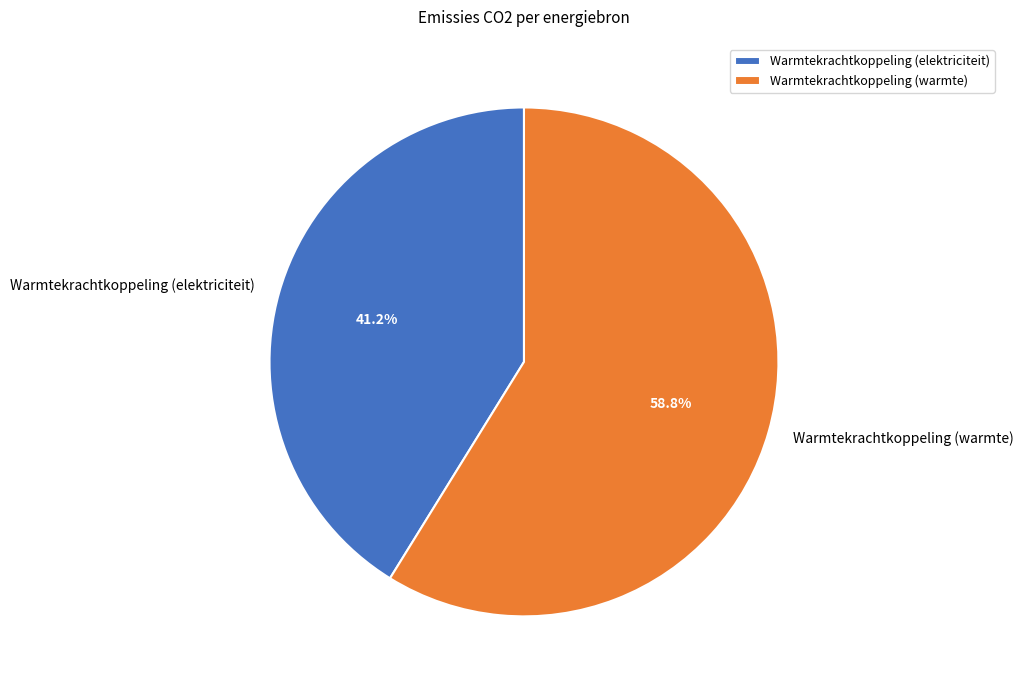

Is Warmtekrachtkoppeling (warmte) the majority of the pie?

Yes